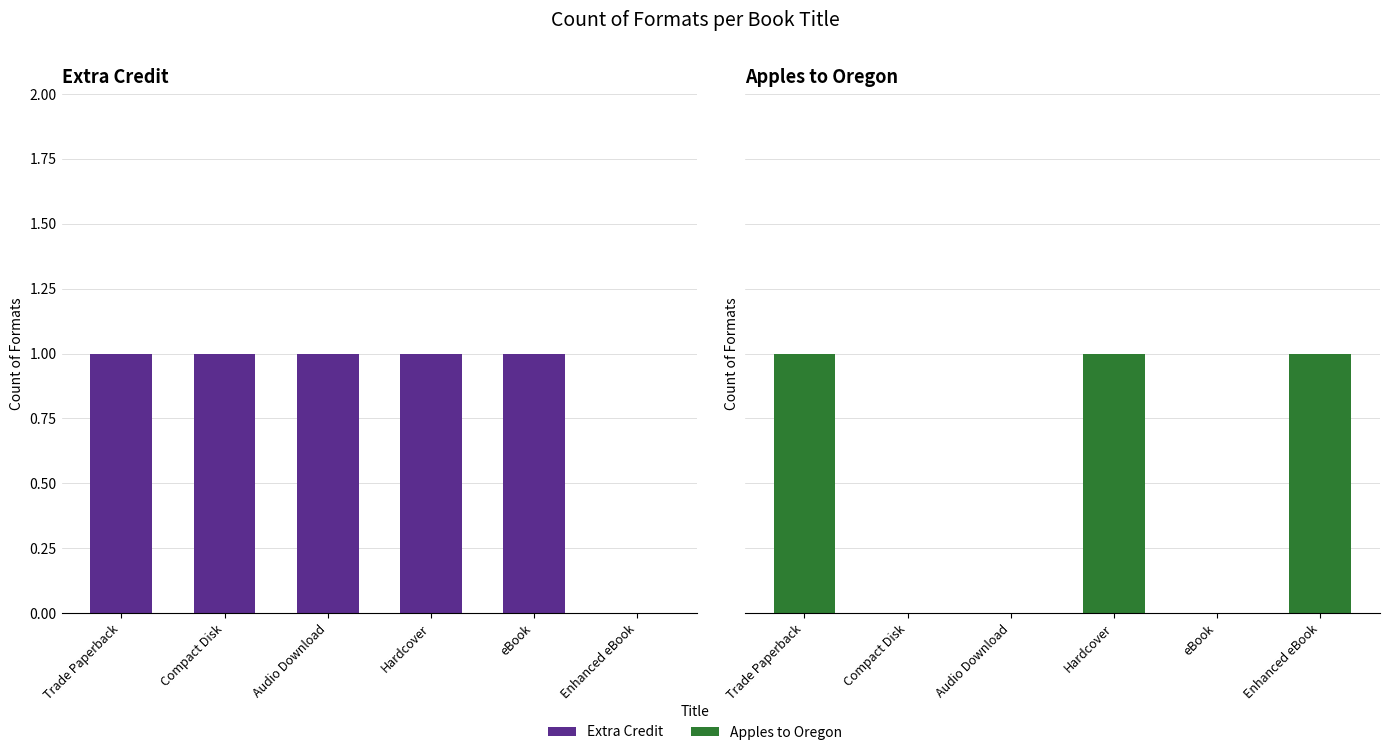

What is the sum of the Extra Credit values at eBook and Compact Disk?

2